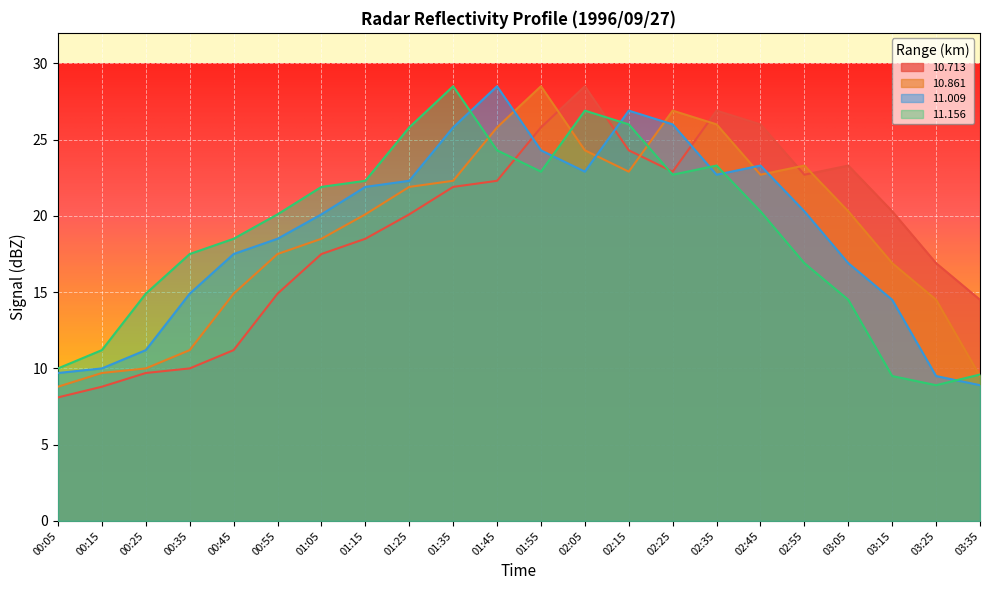

How many intersections are there between 11.009 and 10.861?

5